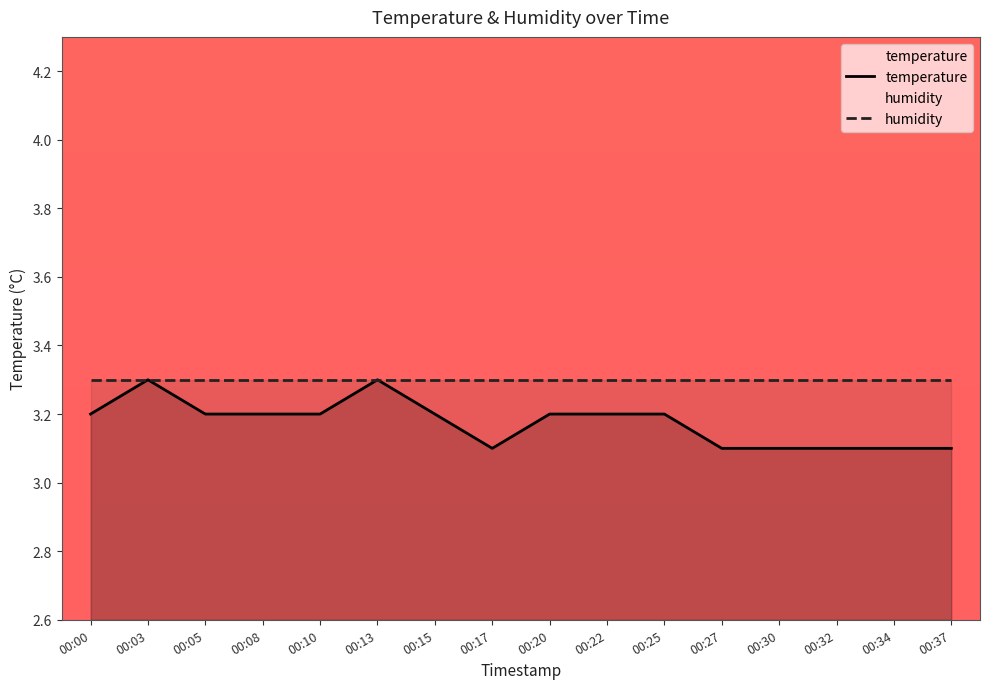

What is the value of the 8th point from the left?

3.1